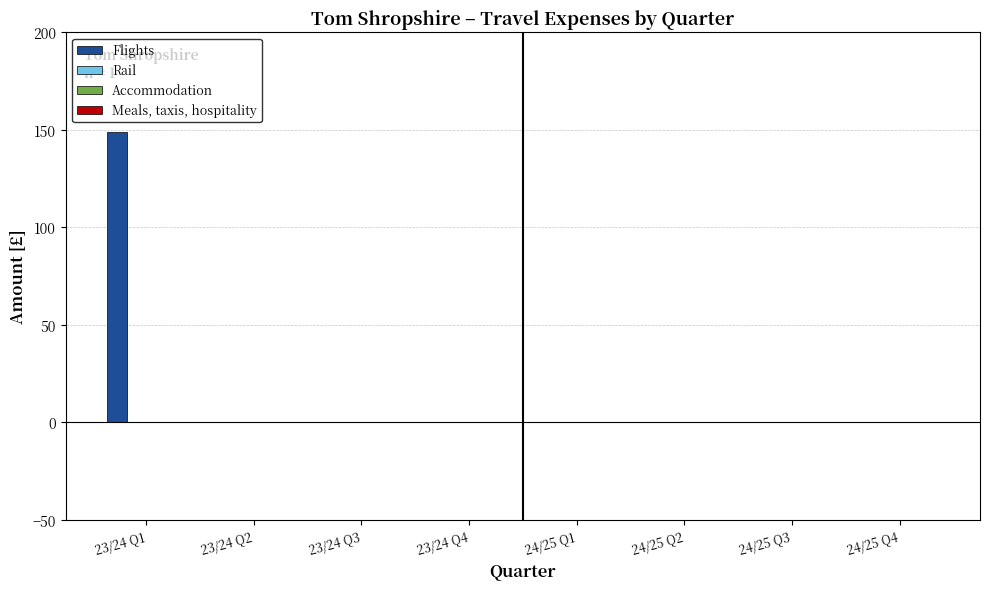

What is the sum of all values?

148.8